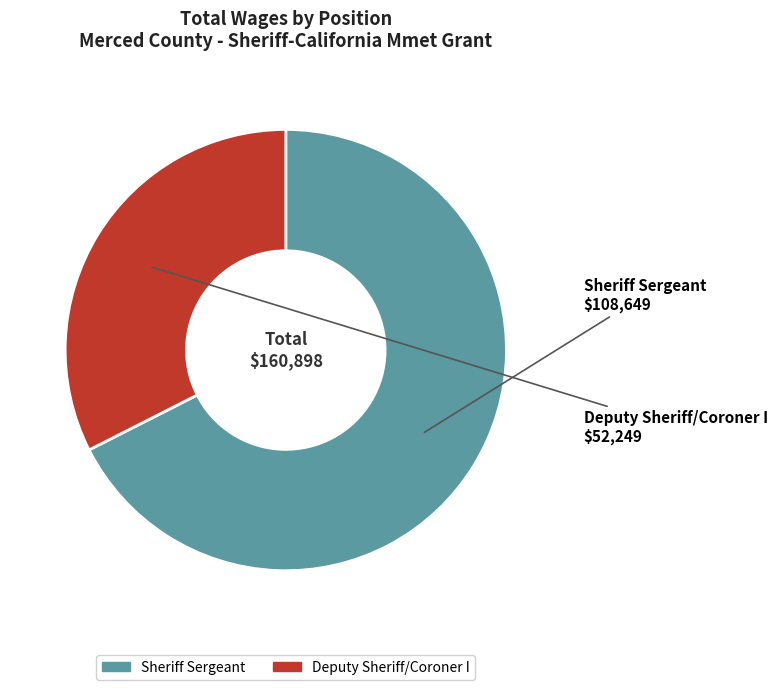

The Deputy Sheriff/Coroner I slice represents 25% of the pie. True or false?

False